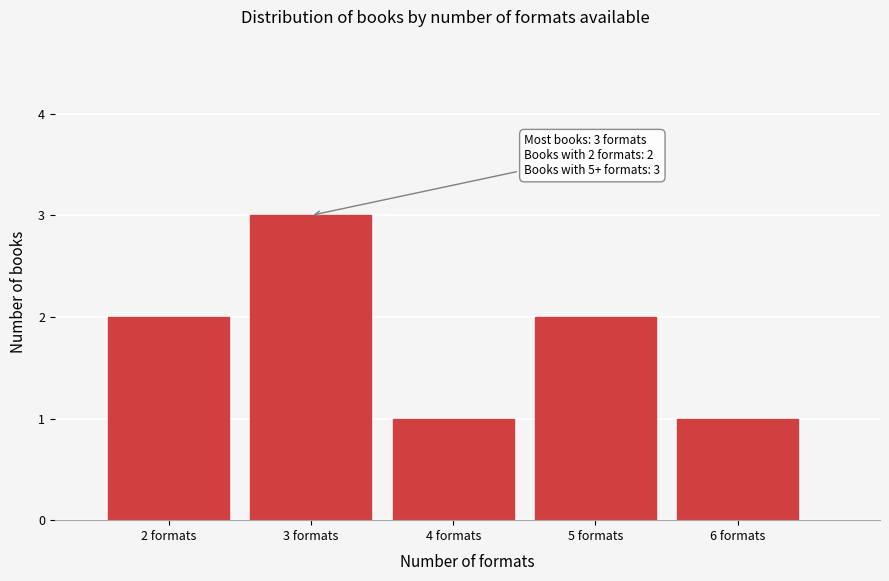

Reading left to right, transcribe all the data shown in this chart.

2	3	1	2	1